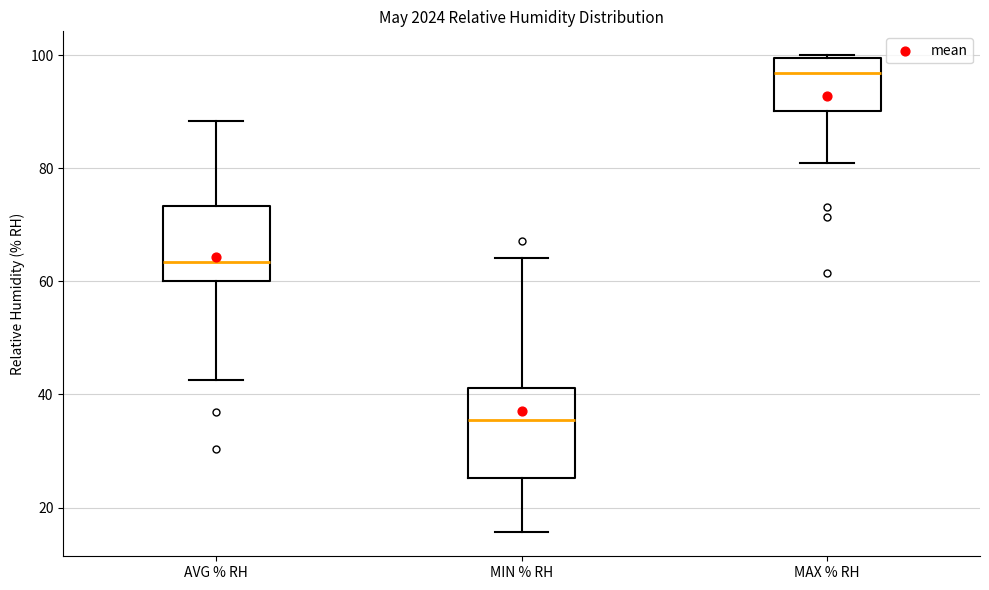

Where is the lower edge of the box for AVG % RH on the y-axis? The values are not printed on the chart, so give them approximately, as read against the axis.

60